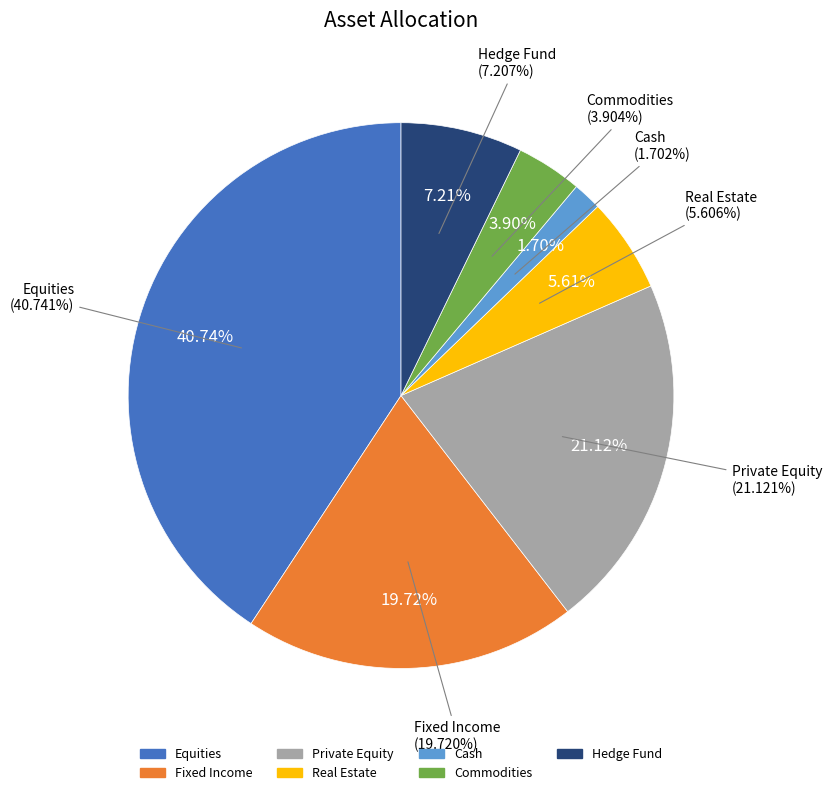

True or false: Commodities accounts for 4% of the total.

True